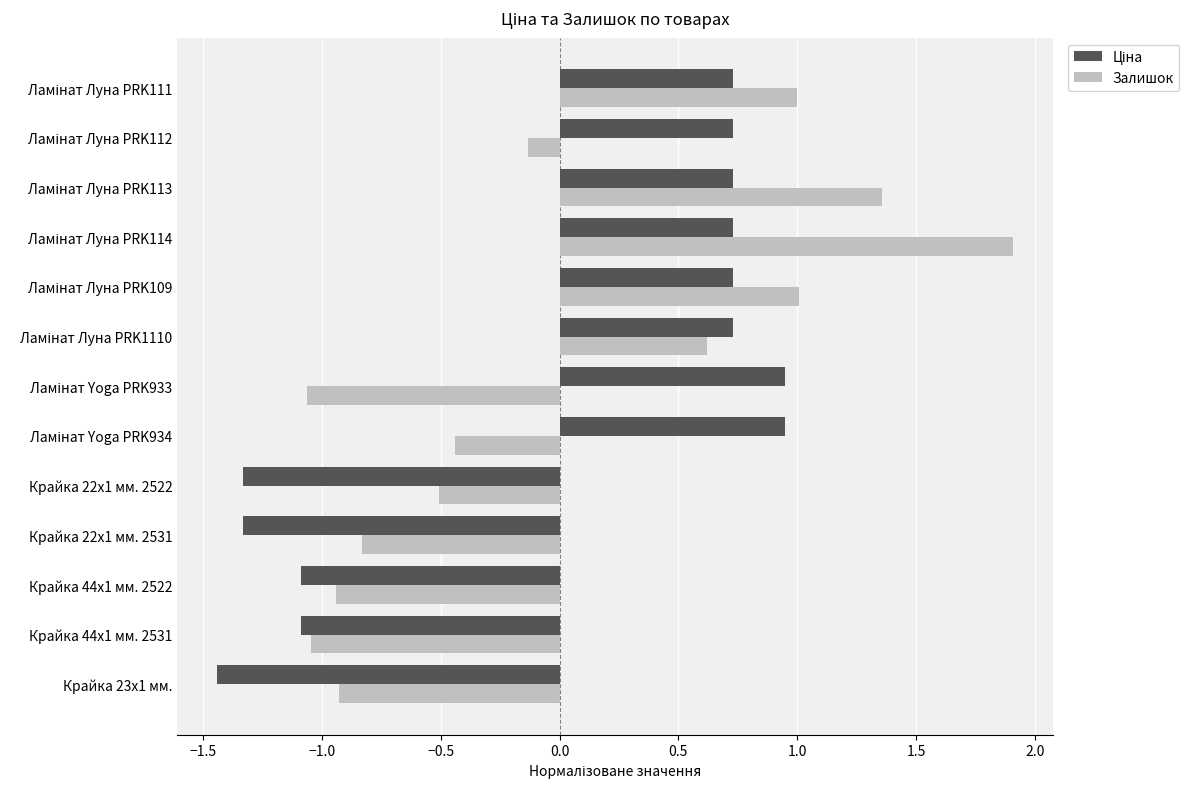

The Залишок series shows -0.2 at Крайка 44x1 мм. 2522. True or false?

False